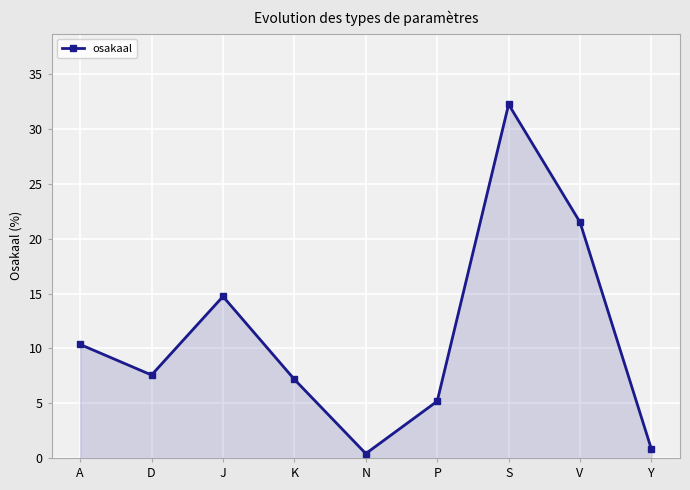

Does the chart display data point markers on the line(s)?

Yes